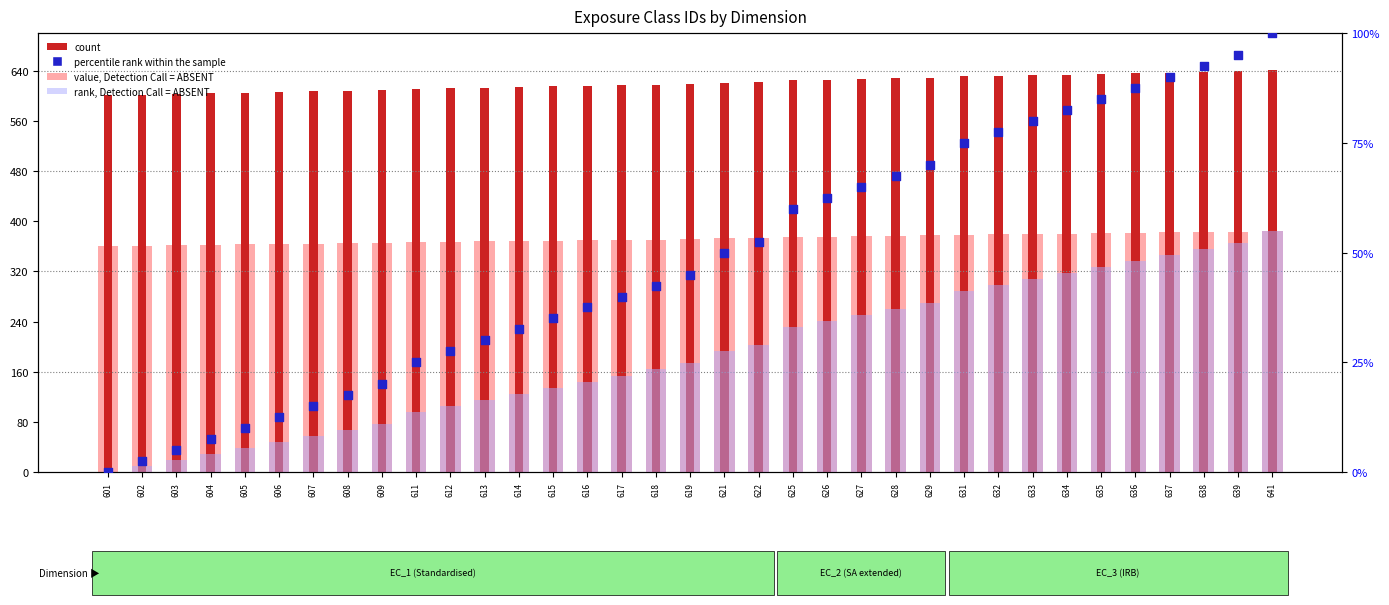

What are all the series names shown in the legend?

value, Detection Call = ABSENT, count, rank, Detection Call = ABSENT, percentile rank within the sample